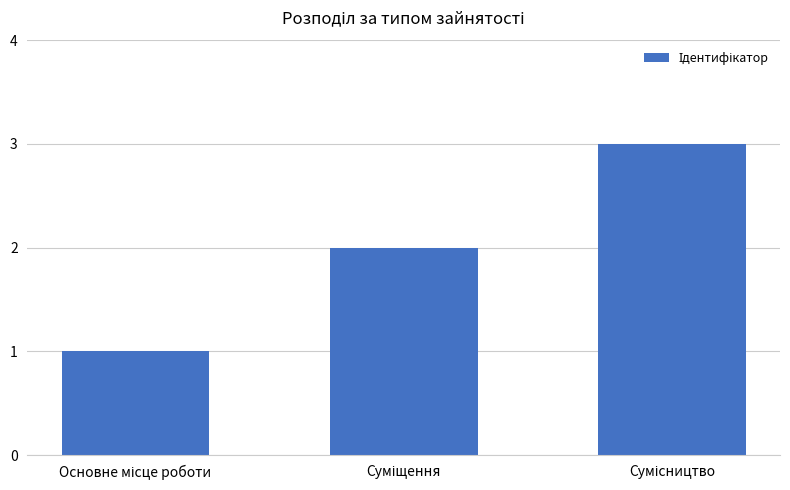

What is the maximum value shown in the chart?

3